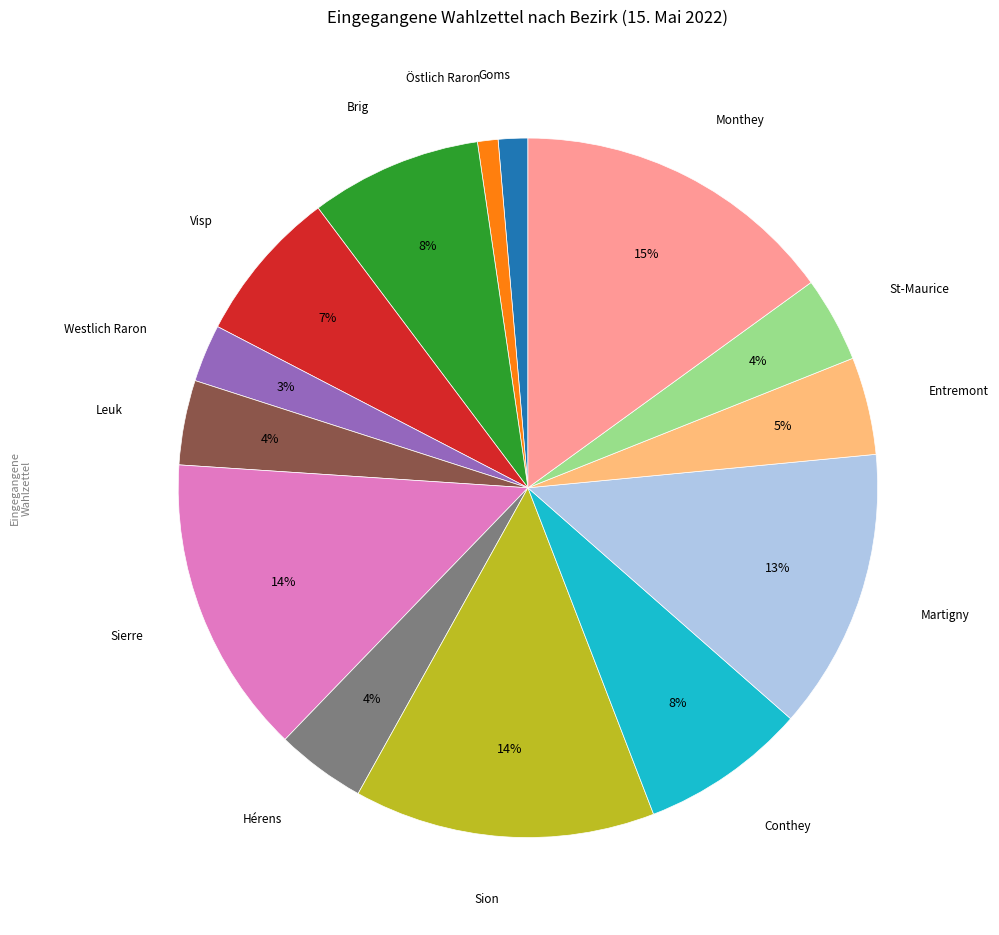

Is there a majority slice in this chart?

No